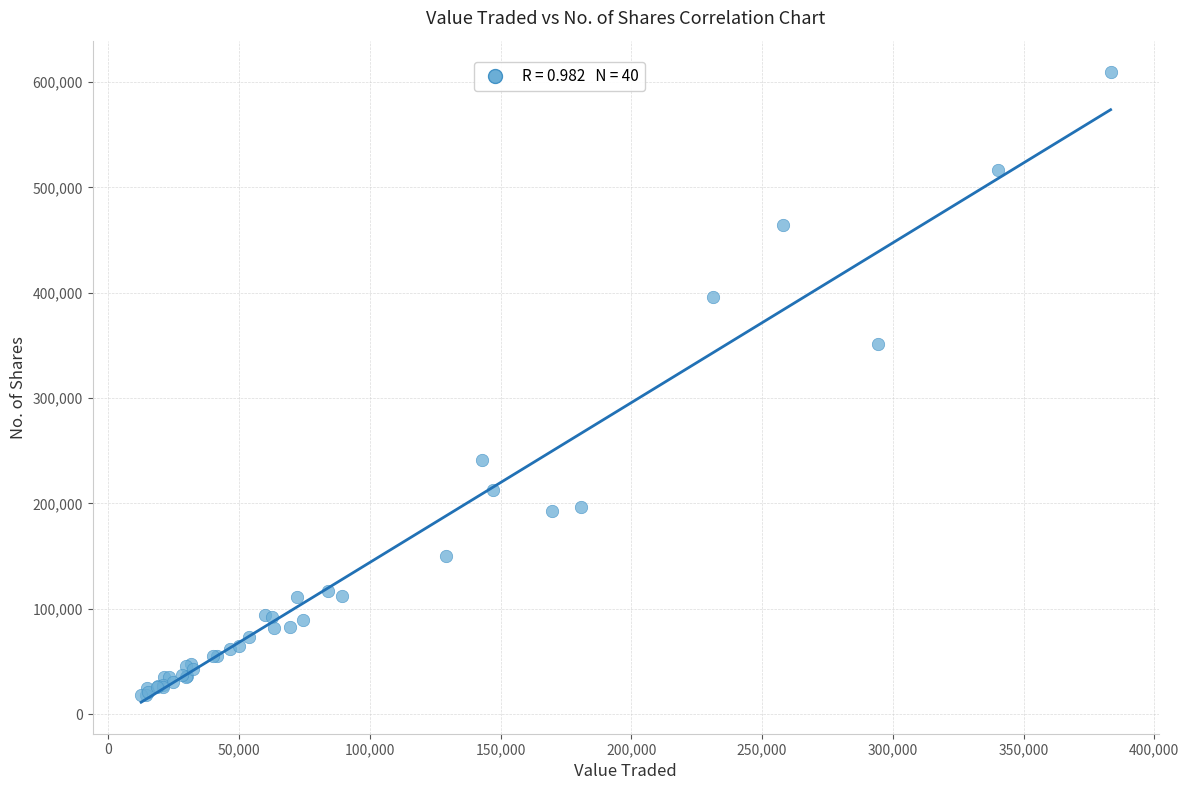

What Y value in the scatter plot is closest to 313625?

351758